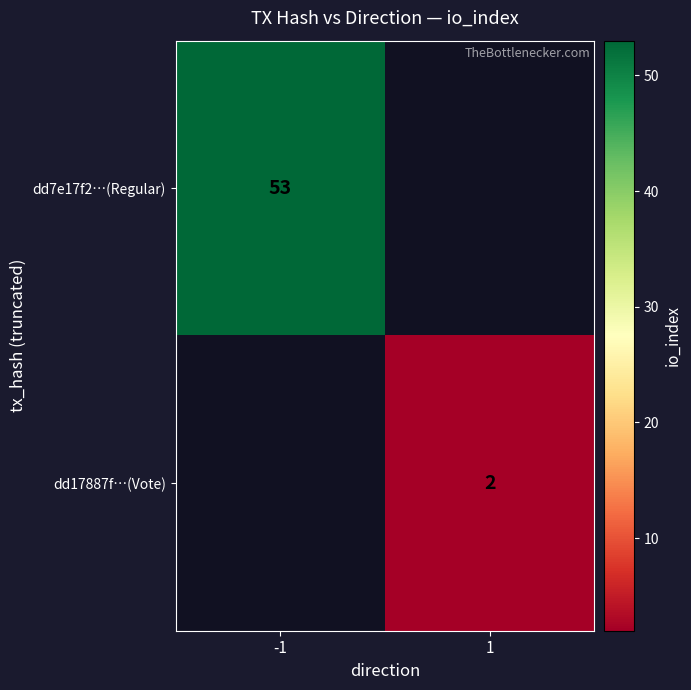

Is the value of dd7e17f2…(Regular) at -1 greater than the value of dd17887f…(Vote) at 1?

Yes